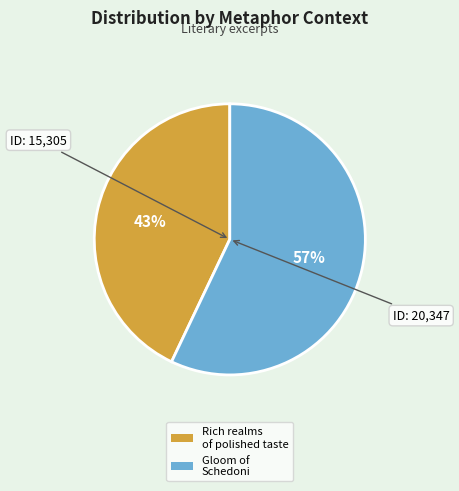

Count the number of slices in the pie.

2